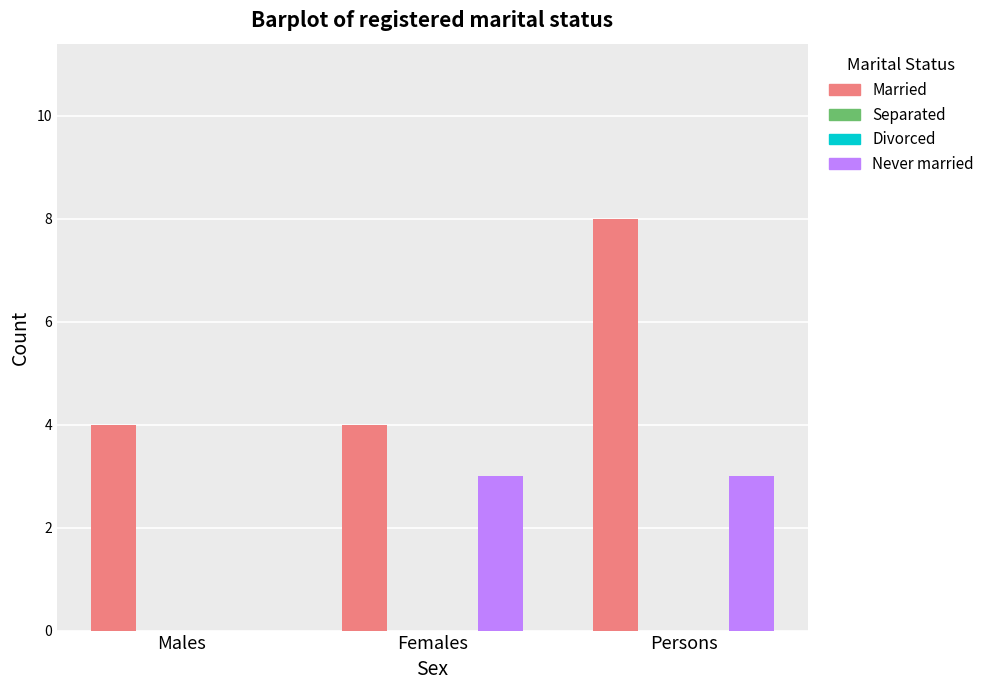

Where is Never married nearest to the value 1?

Males